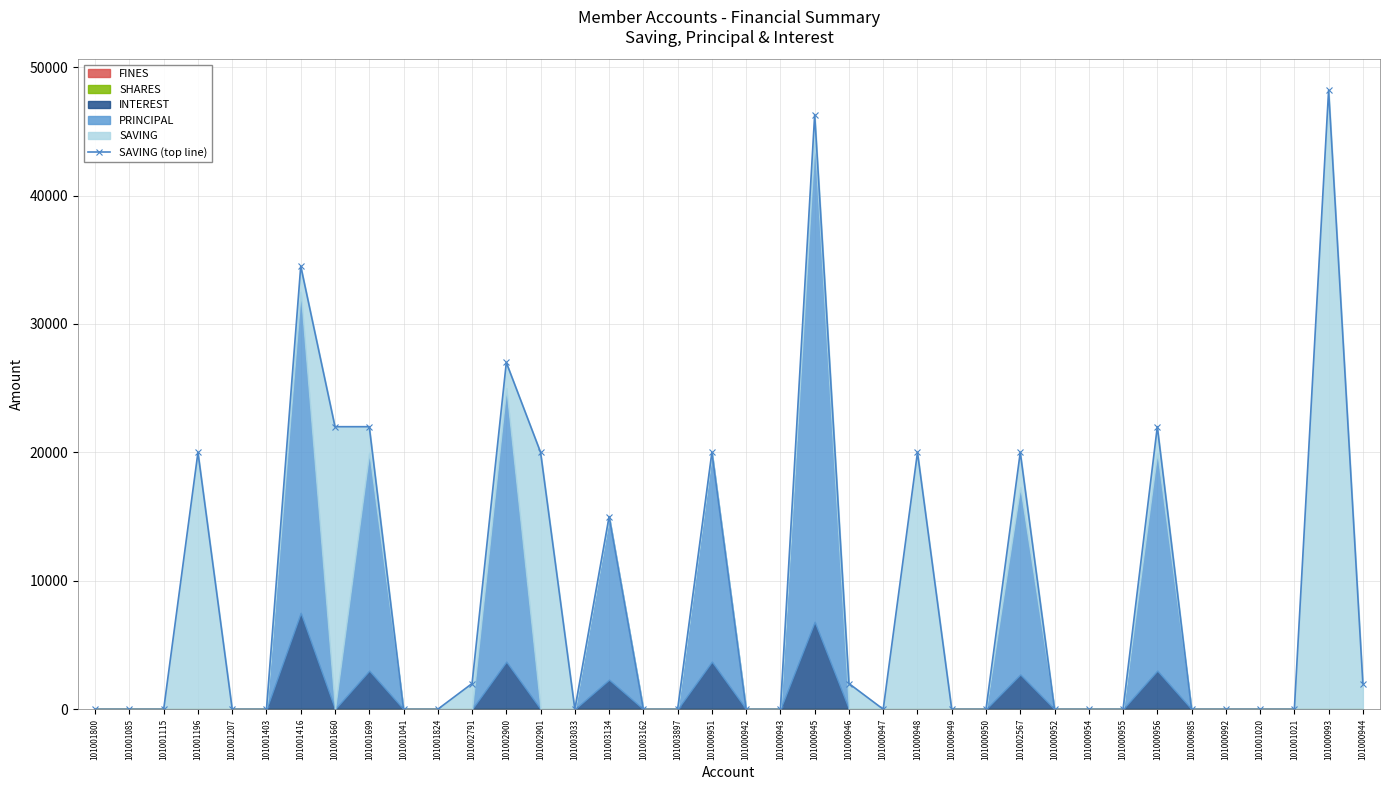

Reading left to right, extract all data points from this chart.

101001800=0	101001085=0	101001115=0	101001196=20000	101001207=0	101001403=0	101001416=34500	101001660=22000	101001699=22000	101001041=0	101001824=0	101002791=2000	101002900=27000	101002901=20000	101003033=0	101003134=15000	101003162=0	101003897=0	101000951=20000	101000942=0	101000943=0	101000945=46300	101000946=2000	101000947=0	101000948=20000	101000949=0	101000950=0	101002567=20000	101000952=0	101000954=0	101000955=0	101000956=22000	101000985=0	101000992=0	101001020=0	101001021=0	101000993=48200	101000944=2000